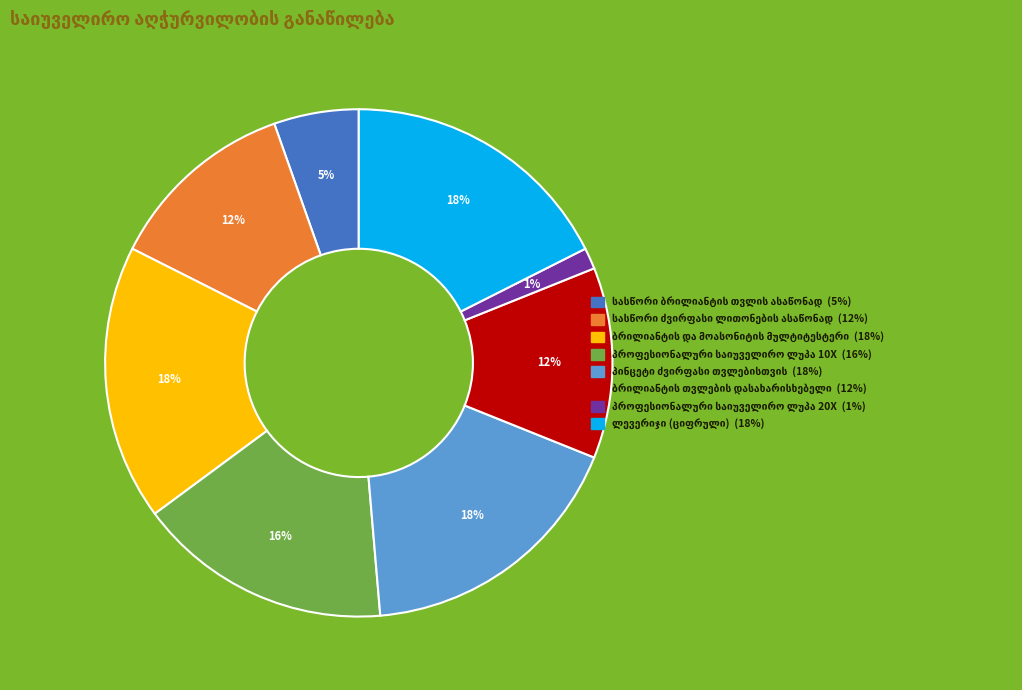

To the nearest percent, what is the average slice percentage?

12%